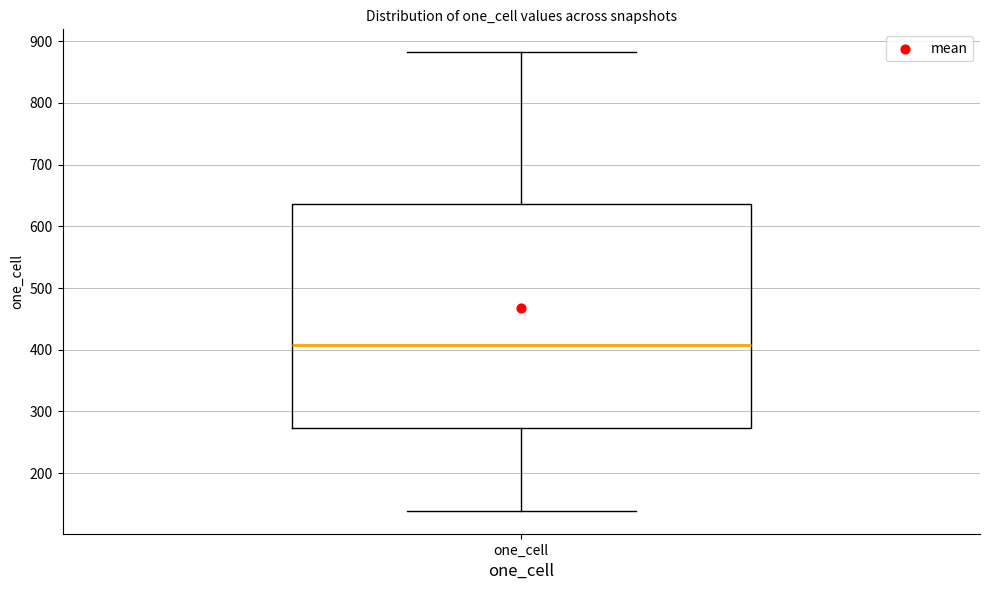

Read this box plot against the y-axis: the position of the median line, the range covered by the box, and the ends of both whiskers. The values are not printed on the chart, so give them approximately, as read against the axis.

median 410, box 270 to 640, whiskers 140 to 880